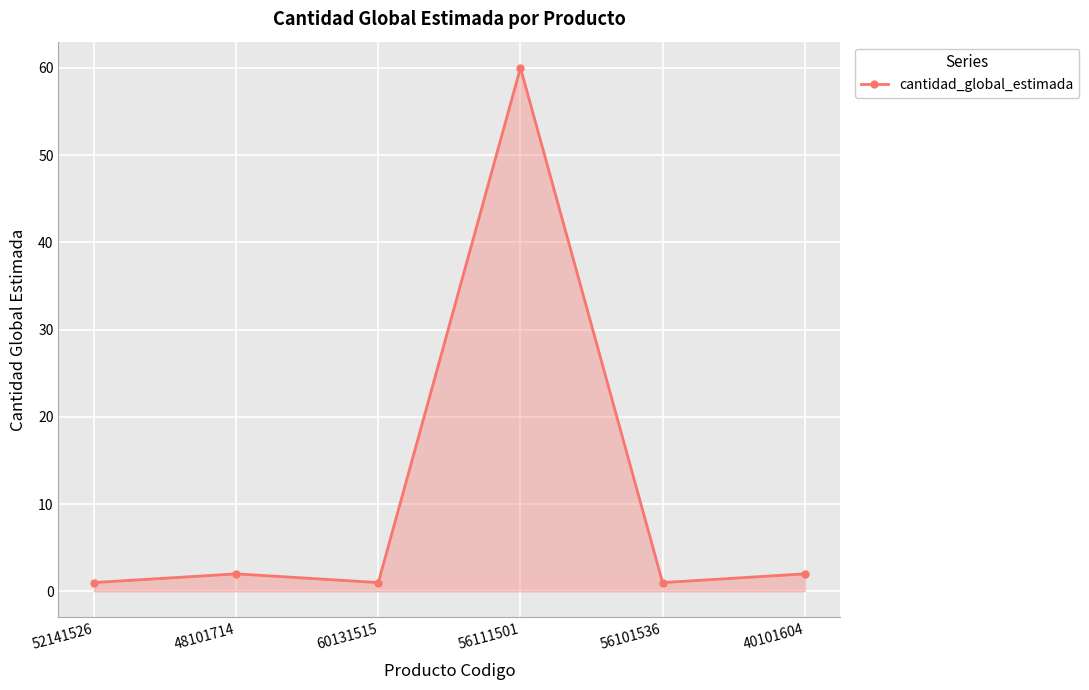

What is the maximum value shown in the chart?

60